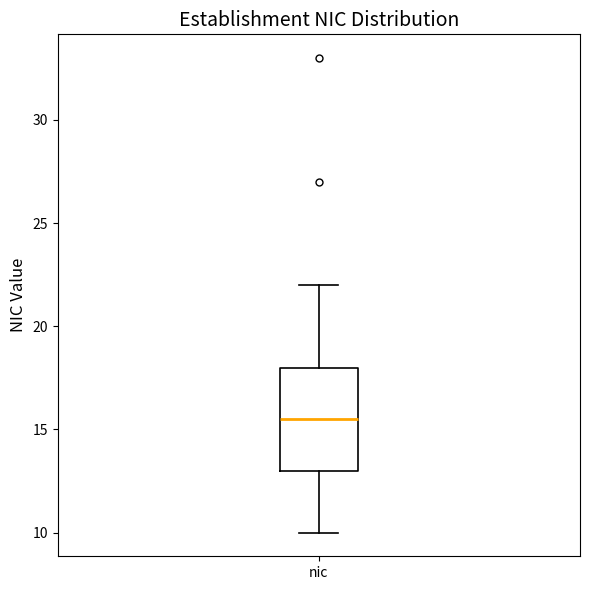

Read this box plot against the y-axis: the position of the median line, the range covered by the box, and the ends of both whiskers. The values are not printed on the chart, so give them approximately, as read against the axis.

median 15.5, box 13.0 to 18.0, whiskers 10.0 to 22.0